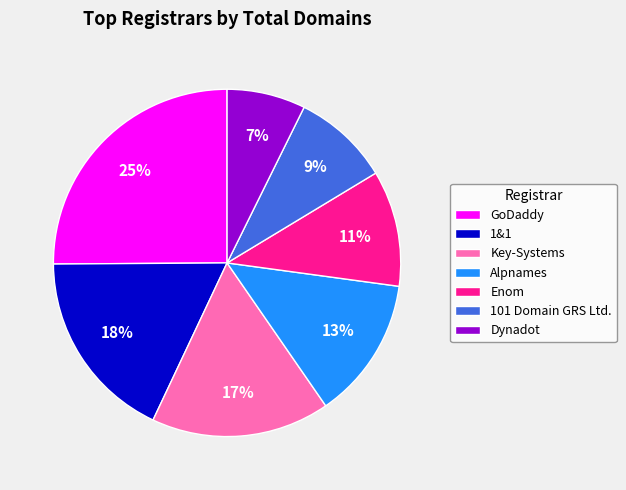

What is the ratio of the value at Alpnames to the value at 1&1?

0.7